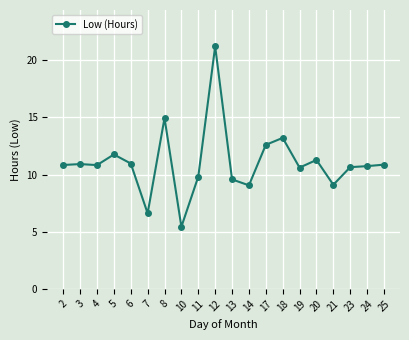

True or false: the data has more than 2 interior local peaks.

True